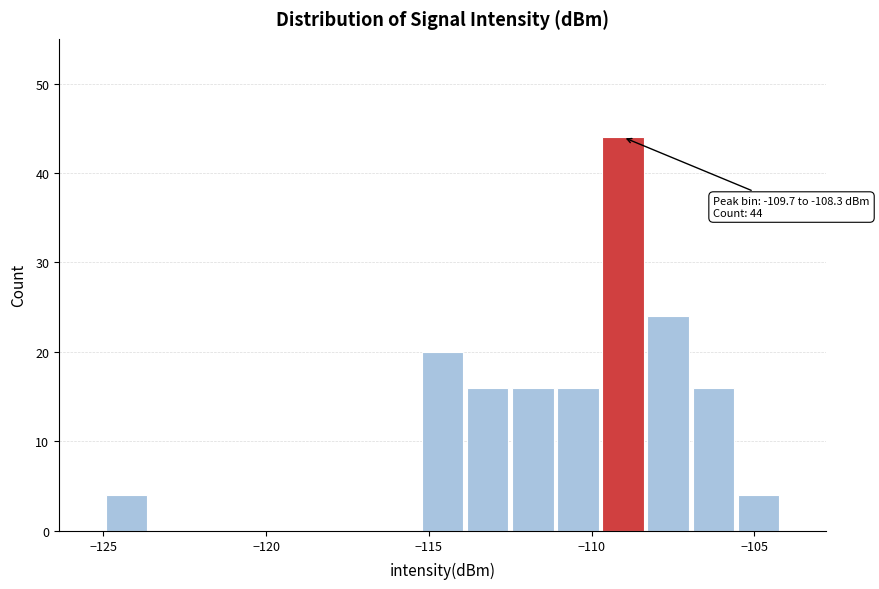

Read against the x-axis, roughly where is the centre of the tallest bar?

-109.0